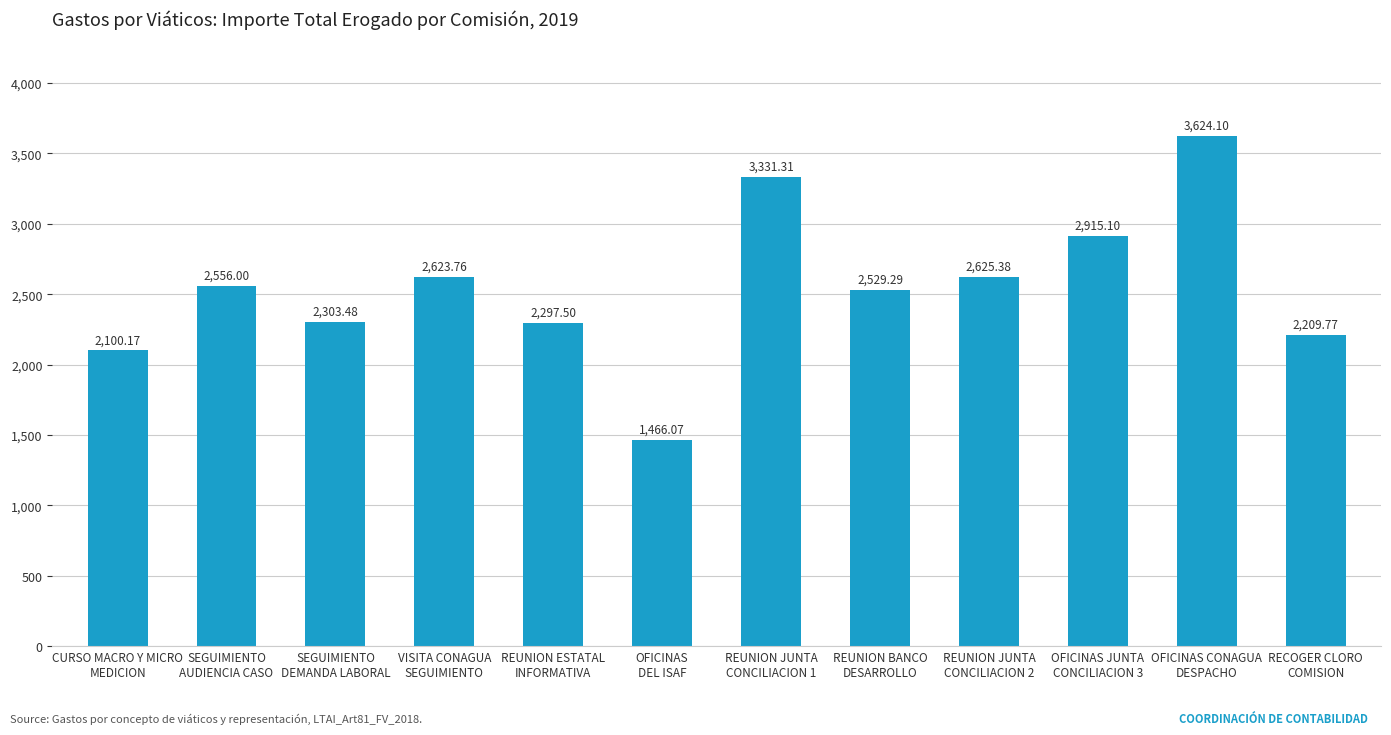

Reading right to left, what are all the values shown in this chart?

2209.8	3624.1	2915.1	2625.4	2529.3	3331.3	1466.1	2297.5	2623.8	2303.5	2556.0	2100.2